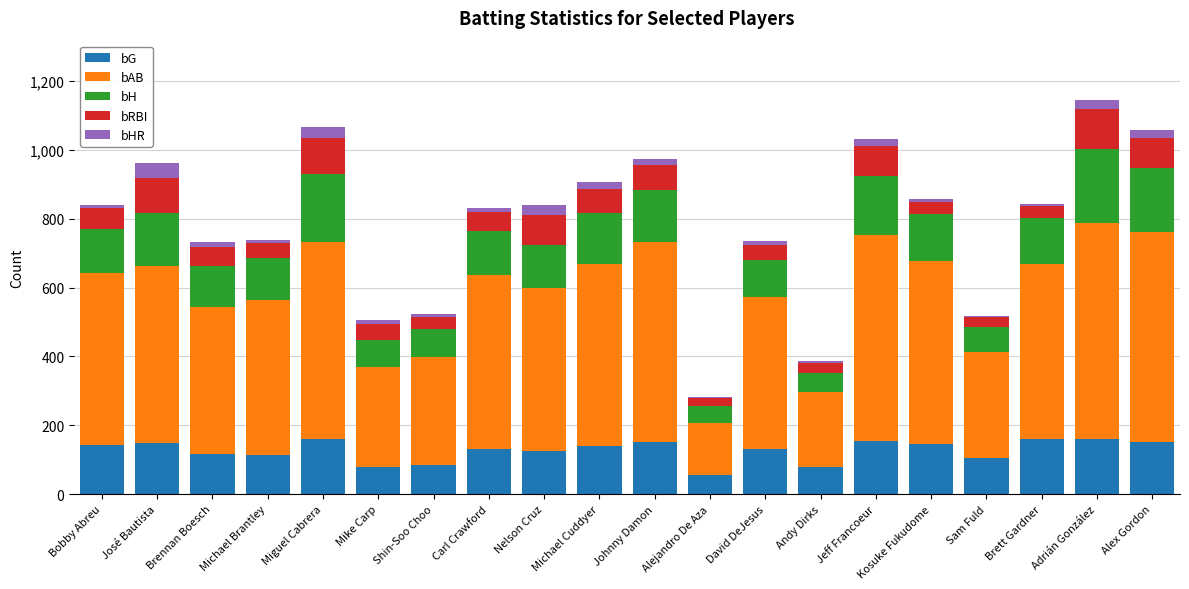

What is the maximum value for bG?

161